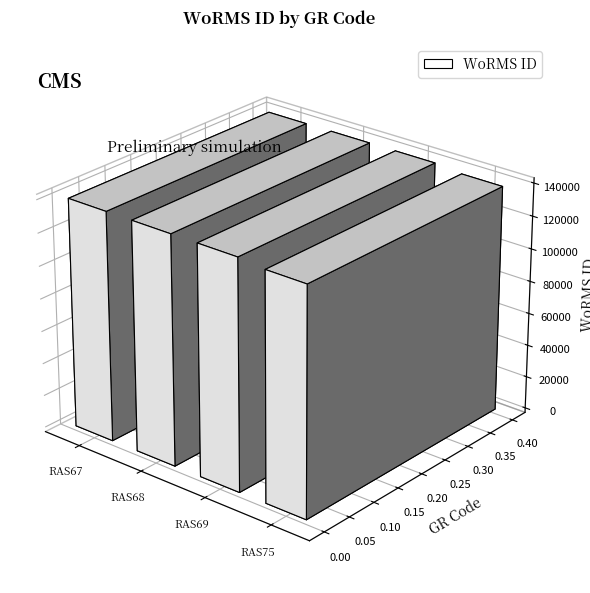

Reading left to right, what are all the values shown in this chart?

RAS67=140262	RAS68=140263	RAS69=140264	RAS75=138582